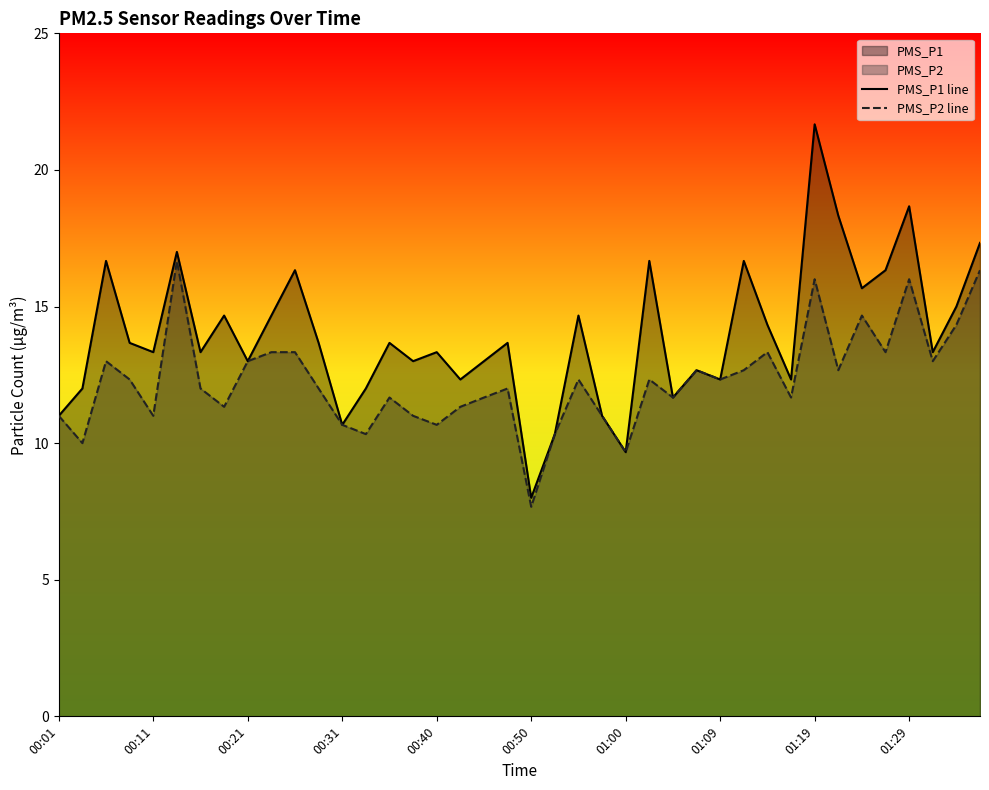

True or false: PMS_P2 line and PMS_P1 line intersect in this chart.

False